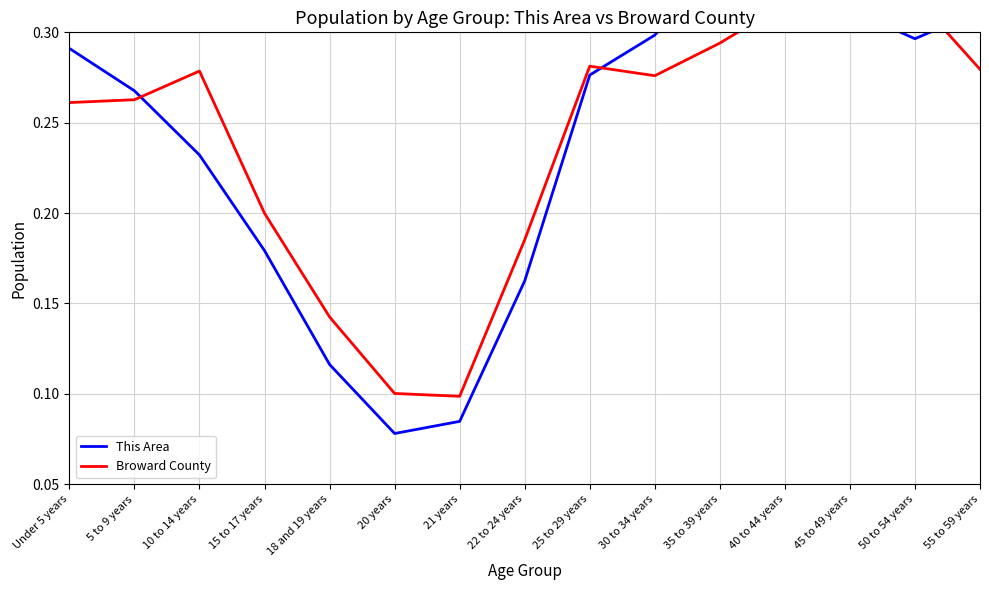

List the labels in order of This Area value, largest first.

35 to 39 years, 40 to 44 years, 45 to 49 years, 55 to 59 years, 30 to 34 years, 50 to 54 years, Under 5 years, 25 to 29 years, 5 to 9 years, 10 to 14 years, 15 to 17 years, 22 to 24 years, 18 and 19 years, 21 years, 20 years